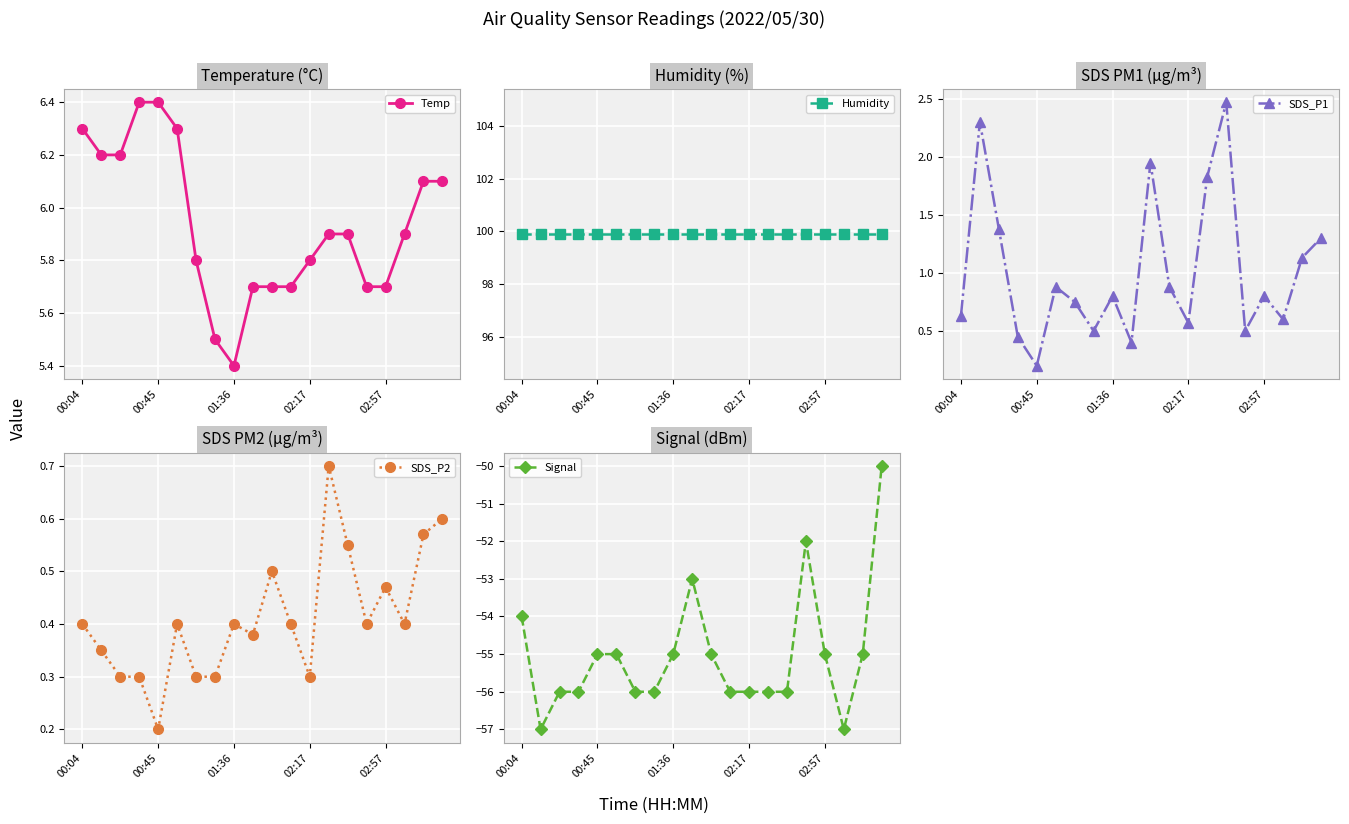

Is the value of SDS_P1 at 13 greater than the value of SDS_P2 at 5?

Yes